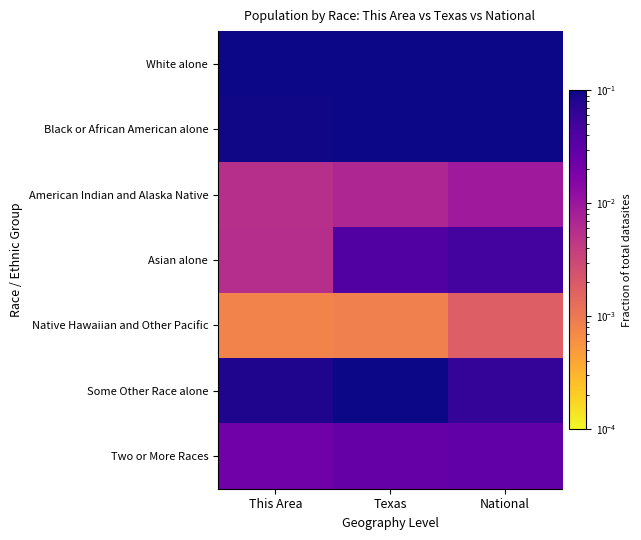

Reading right to left, what are all the values shown in this chart?

White alone: National=0.7	Texas=0.7	This Area=0.8
Black or African American alone: National=0.1	Texas=0.1	This Area=0.1
American Indian and Alaska Native: National=0.0	Texas=0.0	This Area=0.0
Asian alone: National=0.0	Texas=0.0	This Area=0.0
Native Hawaiian and Other Pacific: National=0.0	Texas=0.0	This Area=0.0
Some Other Race alone: National=0.1	Texas=0.1	This Area=0.1
Two or More Races: National=0.0	Texas=0.0	This Area=0.0